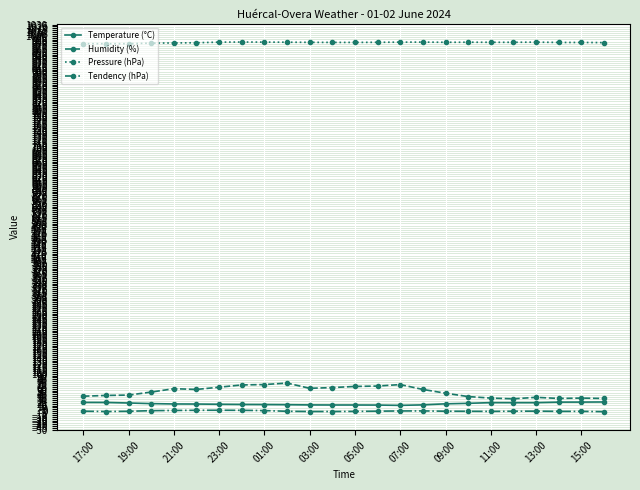

What is the value of the Humidity (%) point at the 11th from the left?

61.0